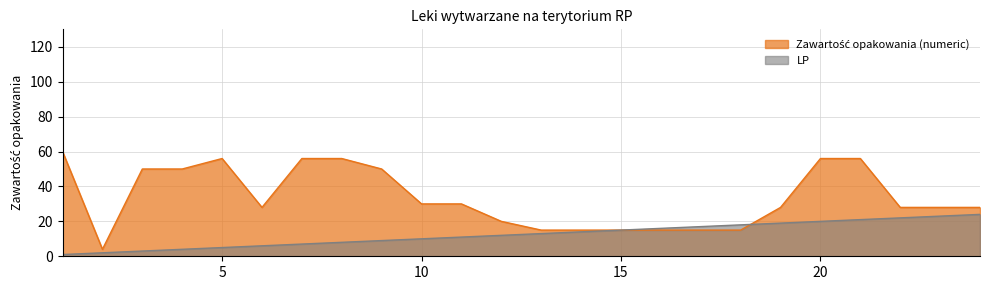

How many intersections are there between Zawartość opakowania (numeric) and LP?

1